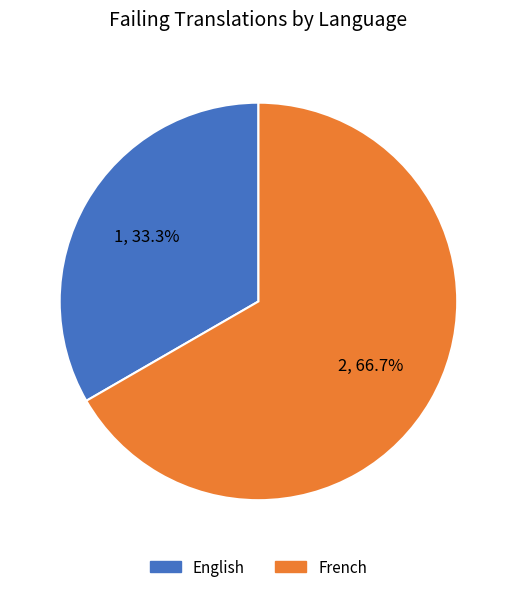

To the nearest percent, what is the difference between the English and French slice percentages?

33%